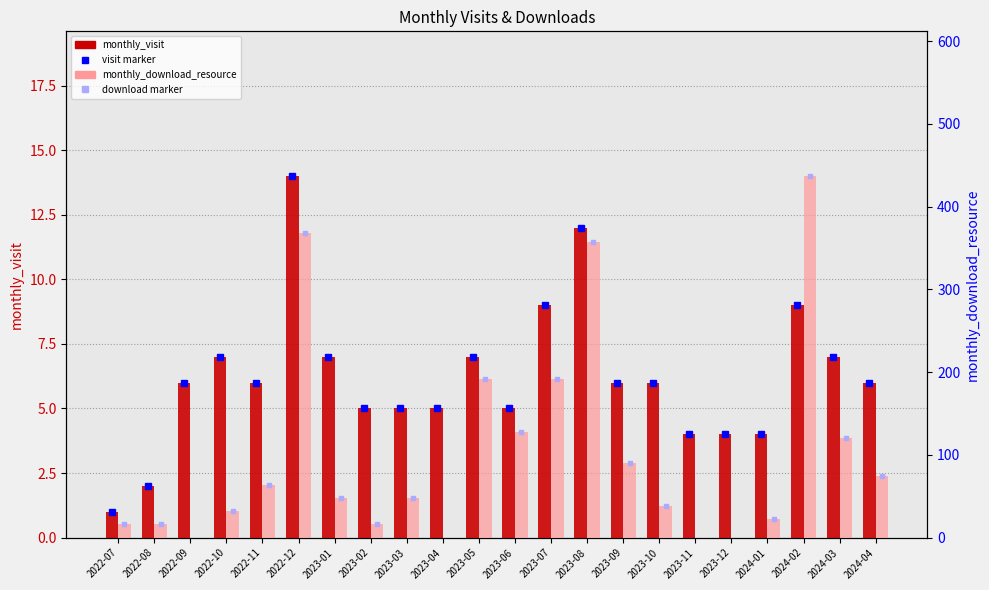

At which label does monthly_download_resource reach its peak?

2024-02